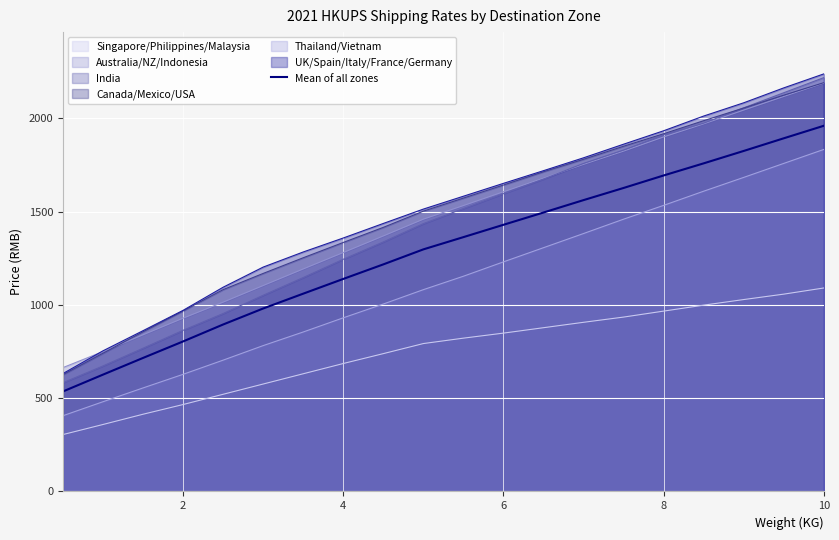

True or false: Mean of all zones and UK/Spain/Italy/France/Germany cross at least once.

False